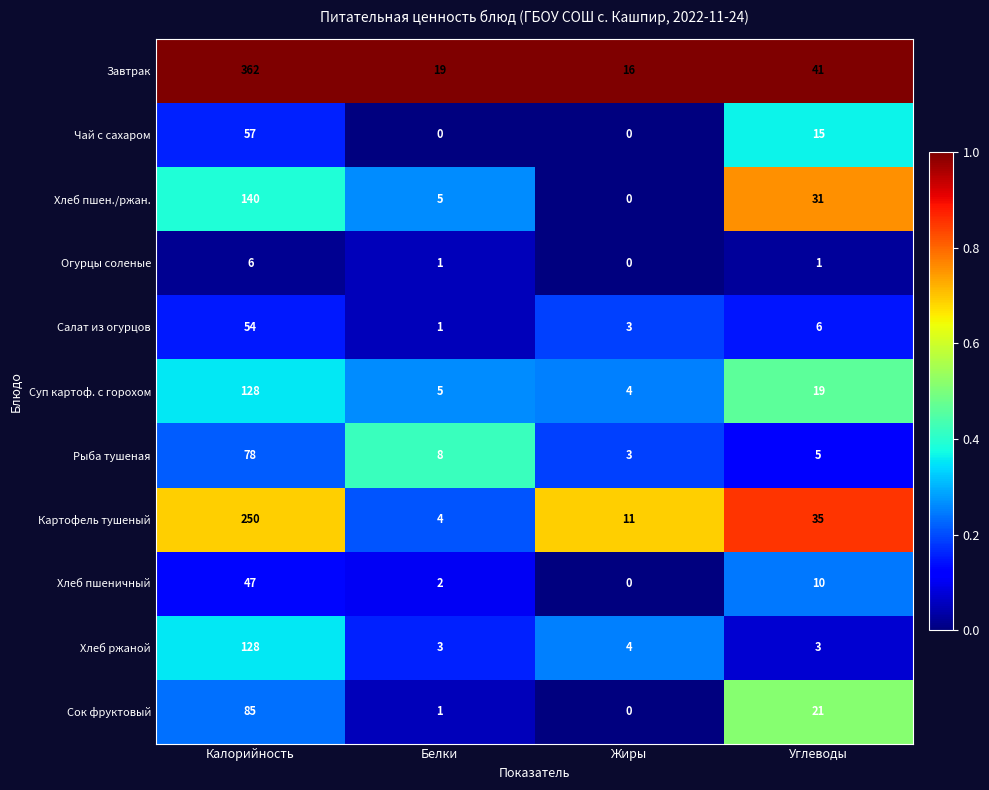

Rank the categories by Хлеб пшеничный value from highest to lowest.

Калорийность, Углеводы, Белки, Жиры